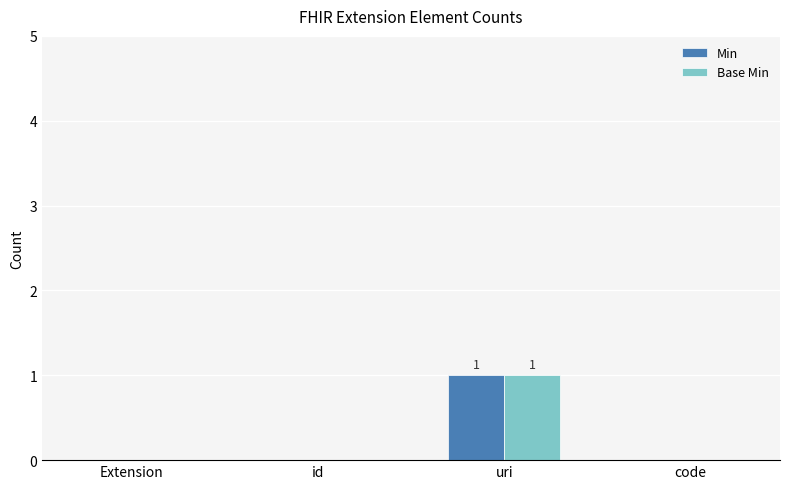

Is it true that Base Min equals -1 at id?

False